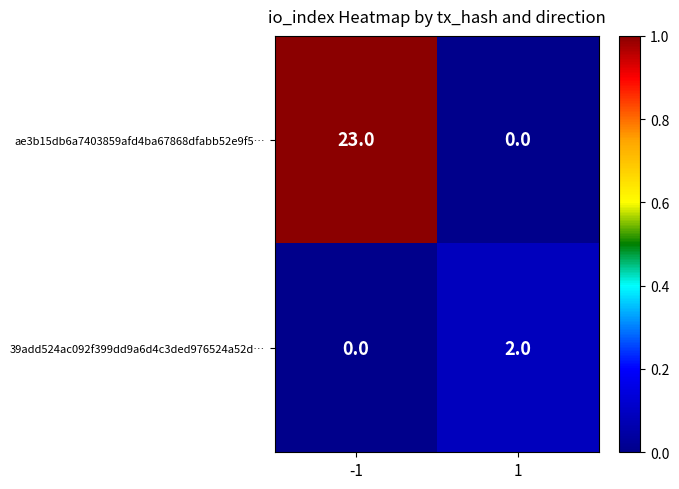

The value of 39add524ac092f399dd9a6d4c3ded976524a52d… at 1 is 2. True or false?

True